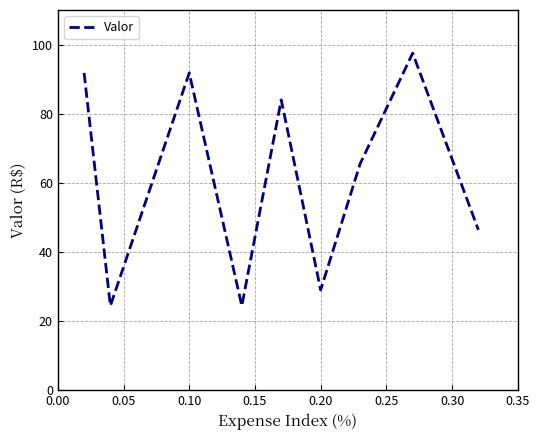

What is the maximum value shown in the chart?

97.5